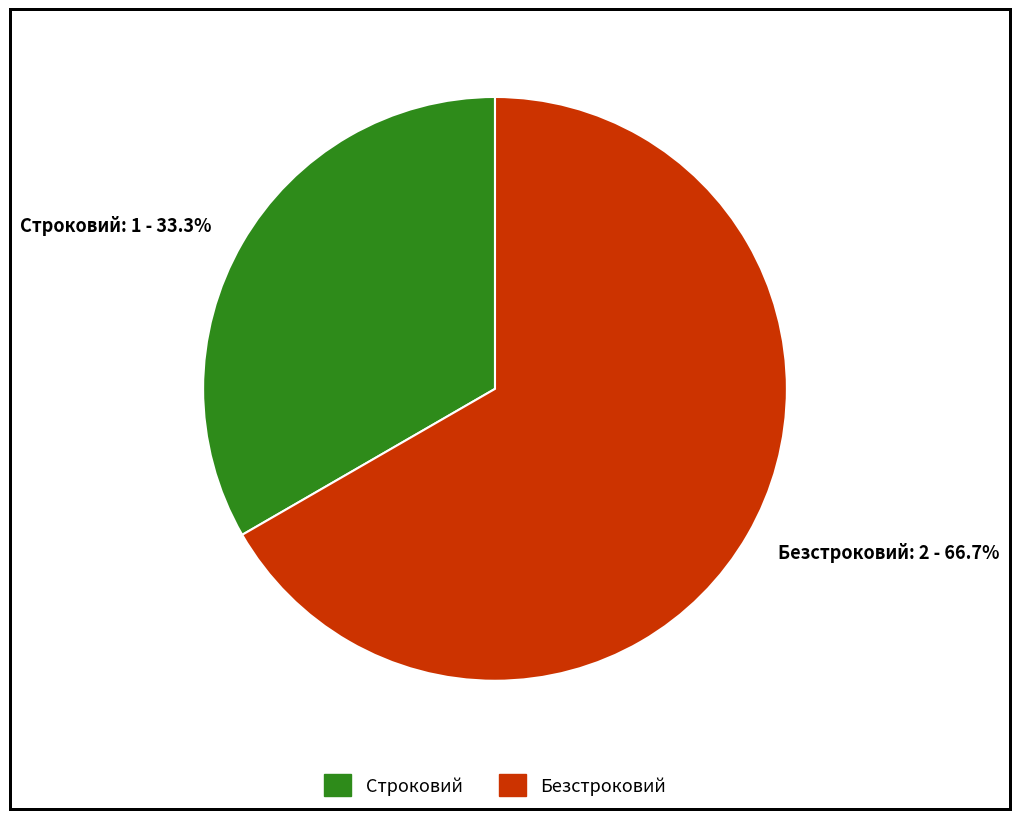

What percentage is the Безстроковий slice, to the nearest percent?

67%